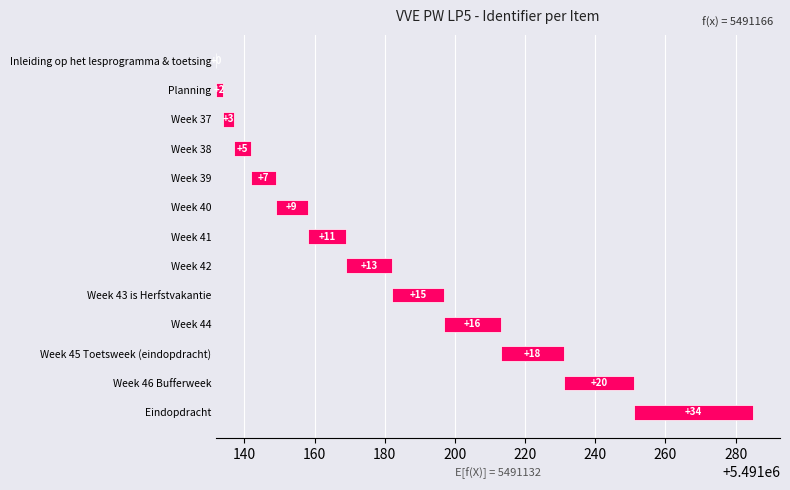

Which has a higher value, Week 40 or Inleiding op het lesprogramma & toetsing?

Week 40